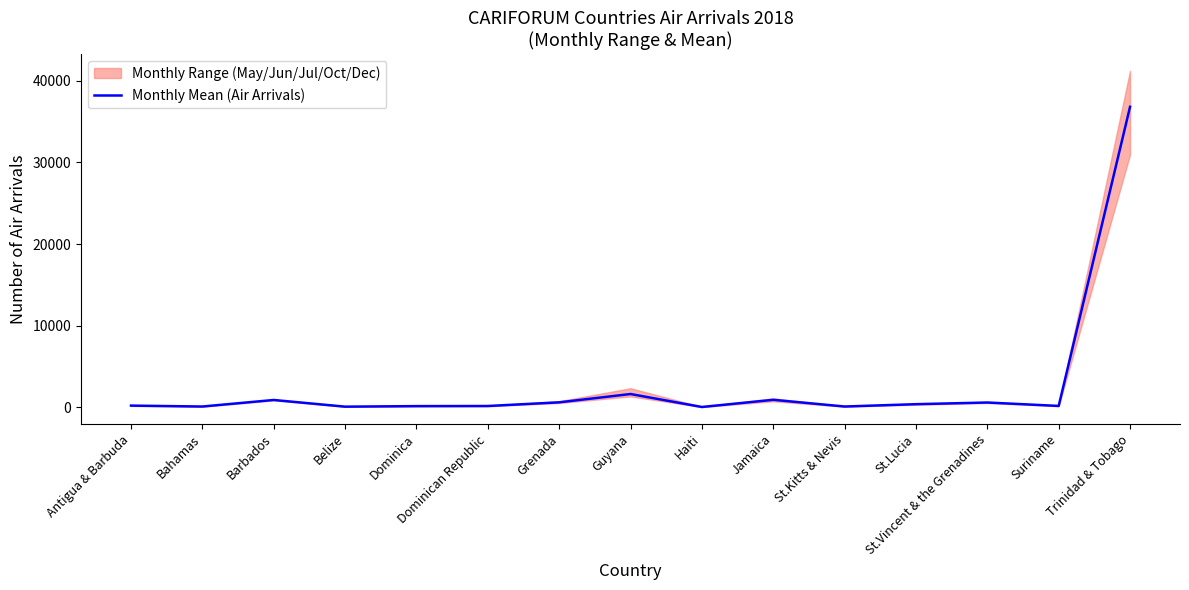

At which label does the data first exceed 188?

Antigua & Barbuda